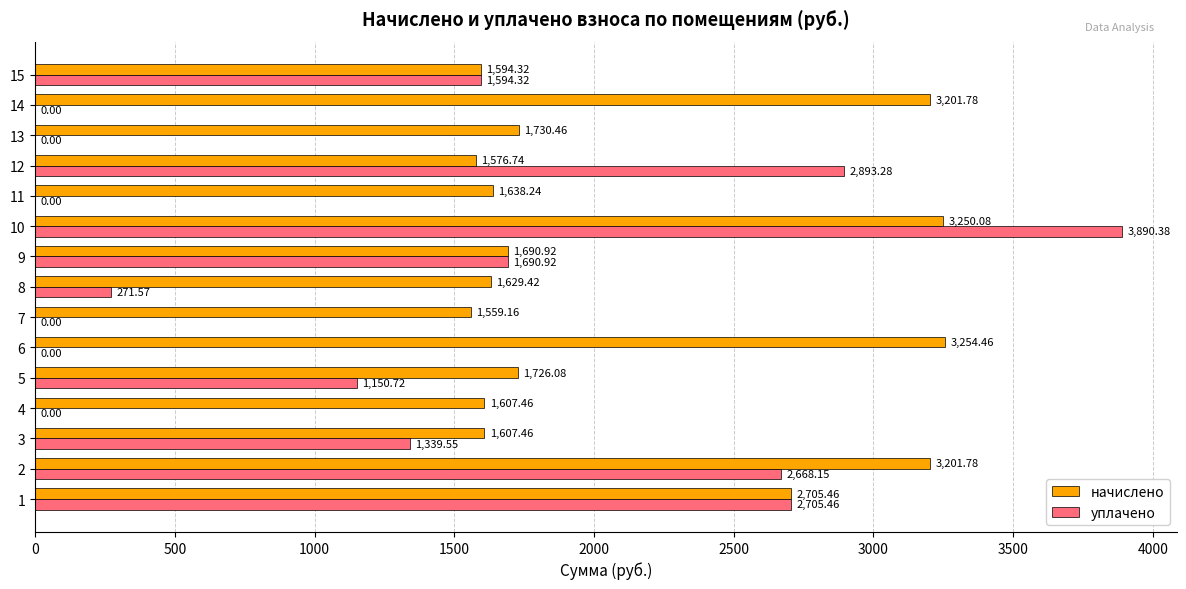

At which category is the sum across all series the highest?

10